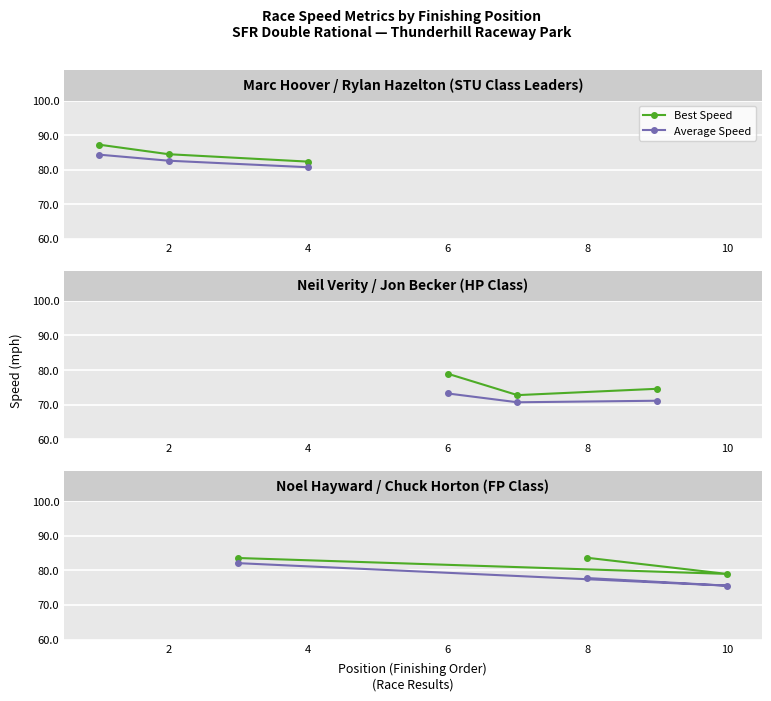

Which series has the largest total across all categories?

Best Speed